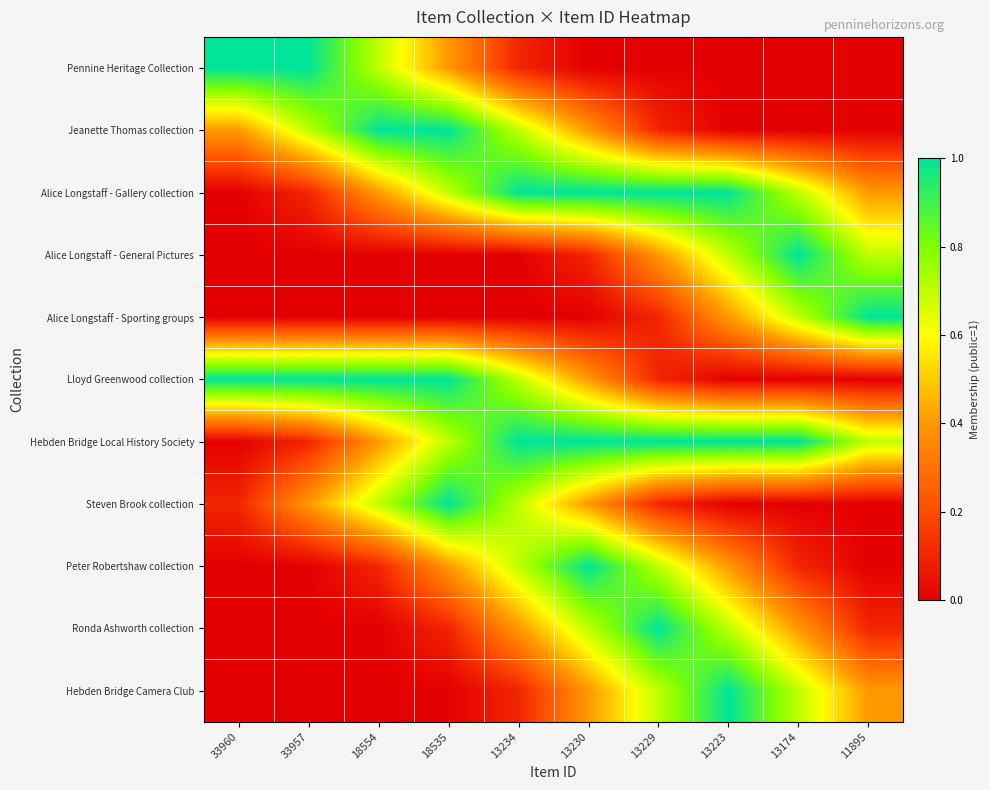

Reading left to right, transcribe all the data shown in this chart.

Pennine Heritage Collection: 33960=1.0	33957=1.0	18554=0.7	18535=0.4	13234=0.1	13230=0.0	13229=0.0	13223=0.0	13174=0.0	11895=0.0
Jeanette Thomas collection: 33960=0.4	33957=0.7	18554=1.0	18535=1.0	13234=0.7	13230=0.4	13229=0.1	13223=0.0	13174=0.0	11895=0.0
Alice Longstaff - Gallery collection: 33960=0.0	33957=0.1	18554=0.4	18535=0.7	13234=1.0	13230=1.0	13229=1.0	13223=1.0	13174=0.7	11895=0.4
Alice Longstaff - General Pictures: 33960=0.0	33957=0.0	18554=0.0	18535=0.0	13234=0.0	13230=0.1	13229=0.4	13223=0.7	13174=1.0	11895=0.7
Alice Longstaff - Sporting groups: 33960=0.0	33957=0.0	18554=0.0	18535=0.0	13234=0.0	13230=0.0	13229=0.1	13223=0.4	13174=0.7	11895=1.0
Lloyd Greenwood collection: 33960=1.0	33957=1.0	18554=1.0	18535=1.0	13234=0.7	13230=0.4	13229=0.1	13223=0.0	13174=0.0	11895=0.0
Hebden Bridge Local History Society: 33960=0.0	33957=0.1	18554=0.4	18535=0.7	13234=1.0	13230=1.0	13229=1.0	13223=1.0	13174=1.0	11895=0.7
Steven Brook collection: 33960=0.1	33957=0.4	18554=0.7	18535=1.0	13234=0.7	13230=0.4	13229=0.1	13223=0.0	13174=0.0	11895=0.0
Peter Robertshaw collection: 33960=0.0	33957=0.0	18554=0.1	18535=0.4	13234=0.7	13230=1.0	13229=0.7	13223=0.4	13174=0.1	11895=0.0
Ronda Ashworth collection: 33960=0.0	33957=0.0	18554=0.0	18535=0.1	13234=0.4	13230=0.7	13229=1.0	13223=0.7	13174=0.4	11895=0.1
Hebden Bridge Camera Club: 33960=0.0	33957=0.0	18554=0.0	18535=0.0	13234=0.1	13230=0.4	13229=0.7	13223=1.0	13174=0.7	11895=0.4